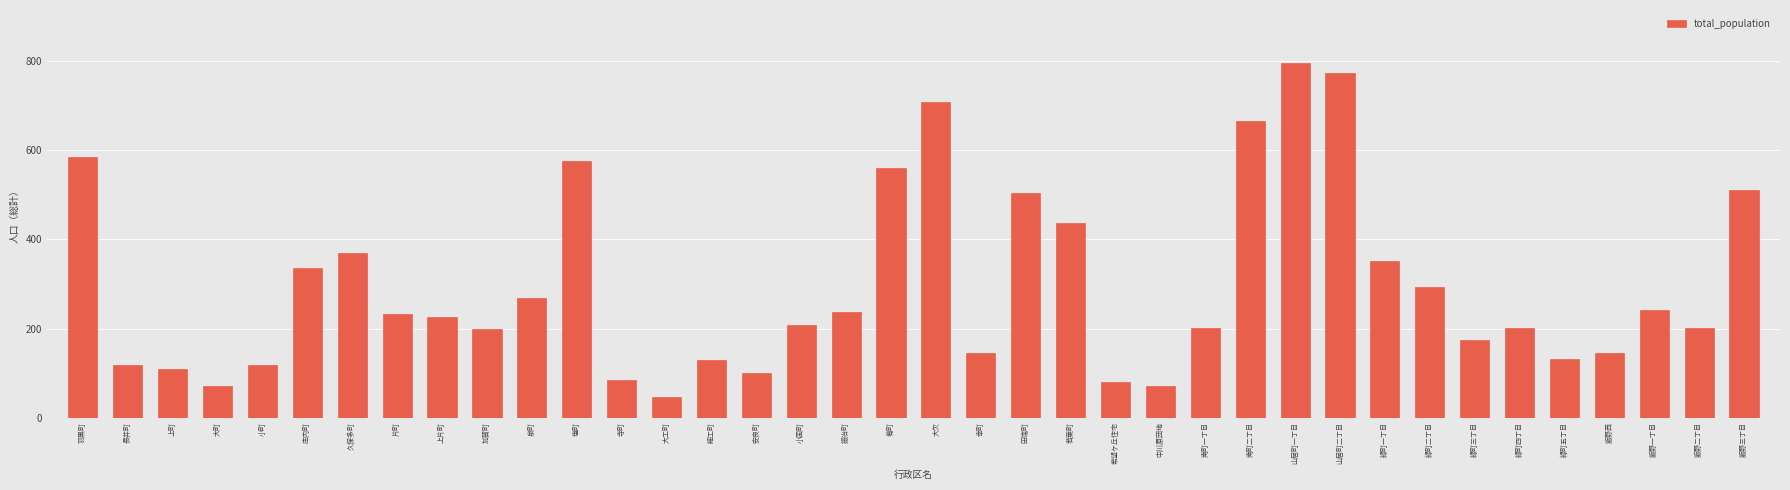

What is the approximate value at 肴町, to the nearest 50?

550